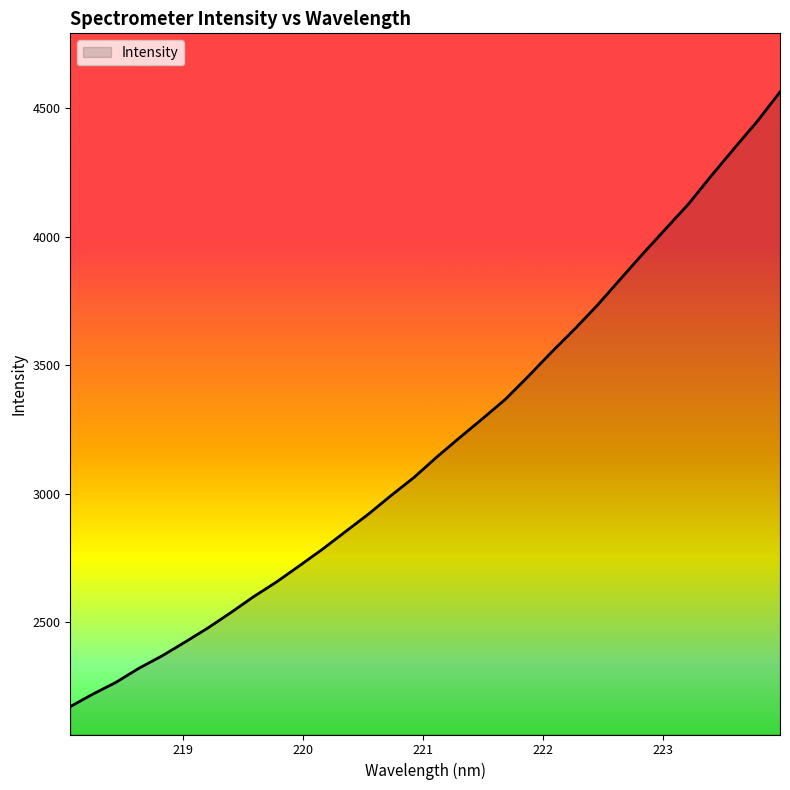

What is the minimum value shown in the chart?

2172.8